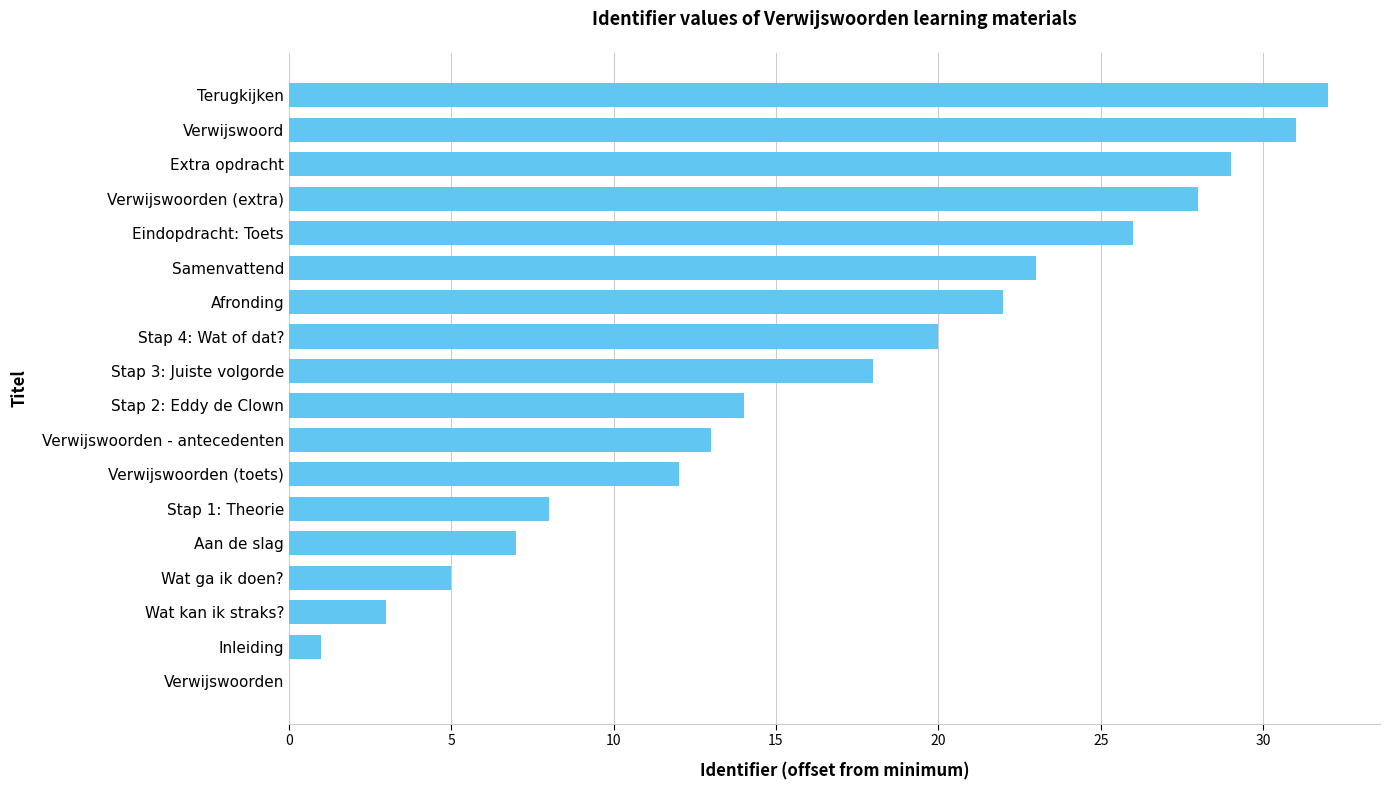

What is the maximum value shown in the chart?

32